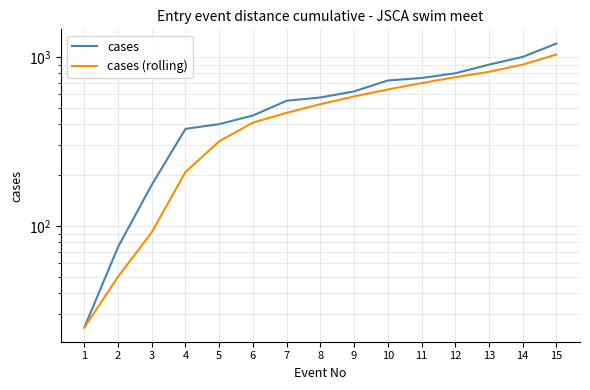

What is the average value of the cases (rolling) series?

501.7